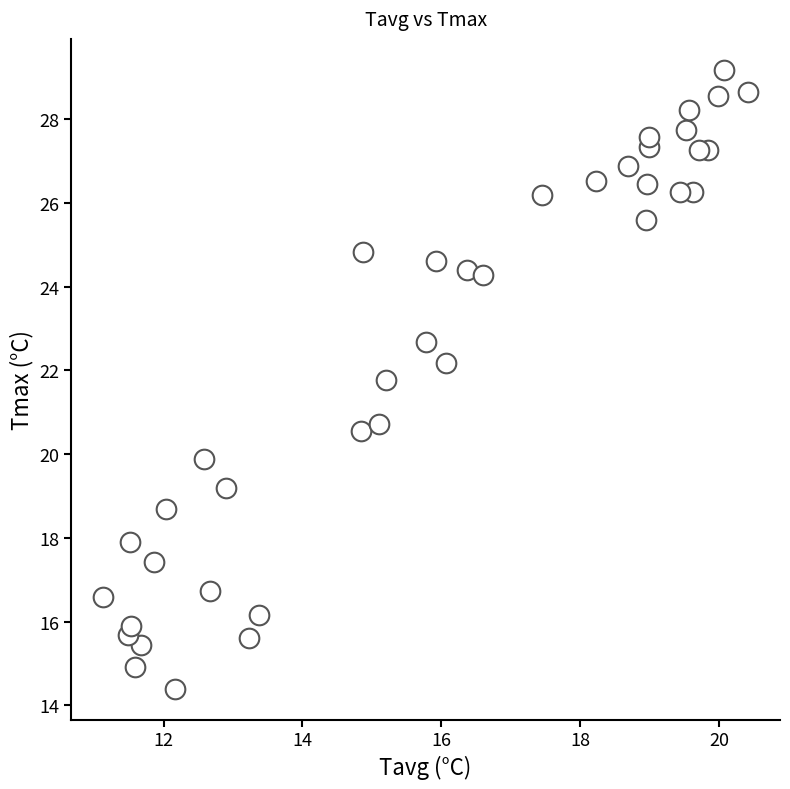

What is the range of Y values (max minus min)?

14.8